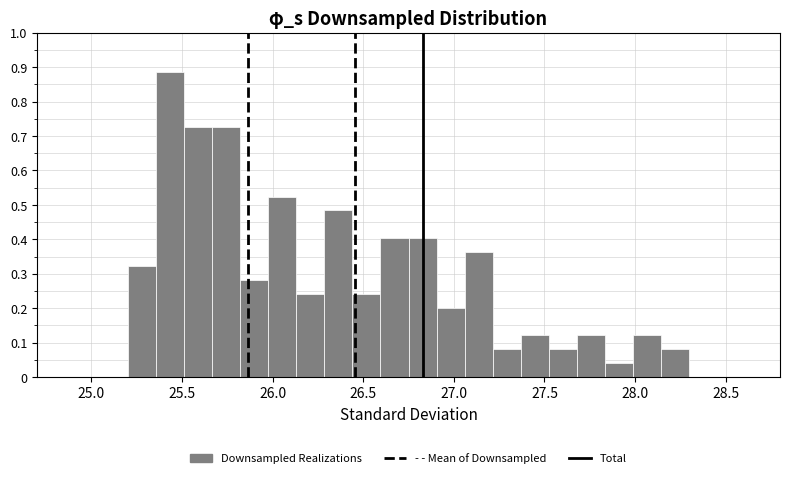

Around what value on the x-axis is the tallest bar? Give the approximate position of its centre, as read against the axis.

25.45